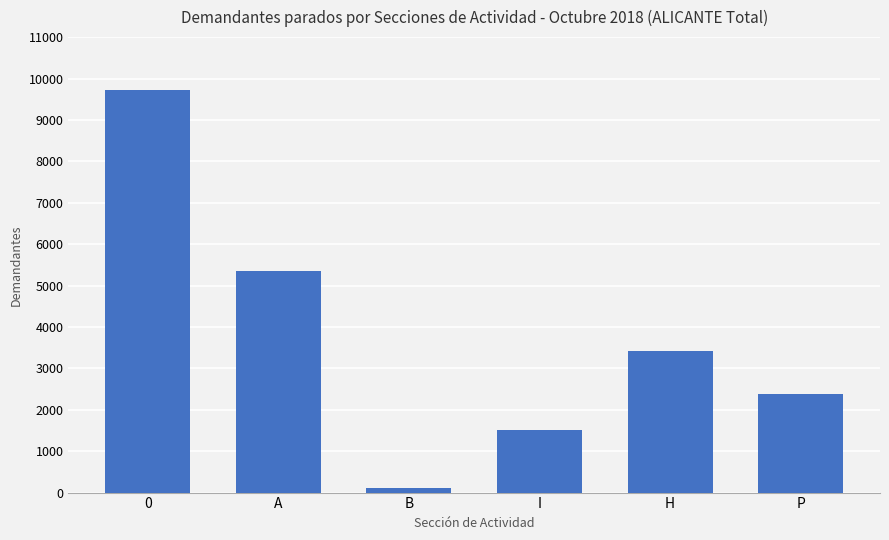

What is the ratio of the value at I to the value at B?

15.1